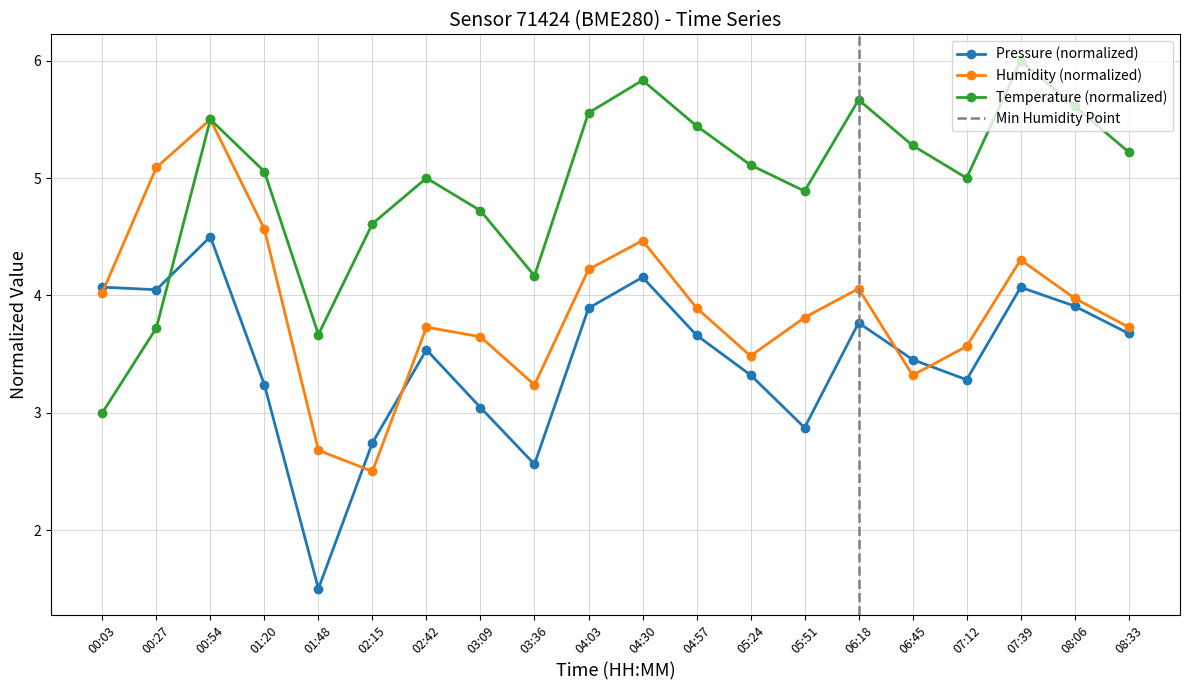

At how many categories does at least one series exceed 5?

12